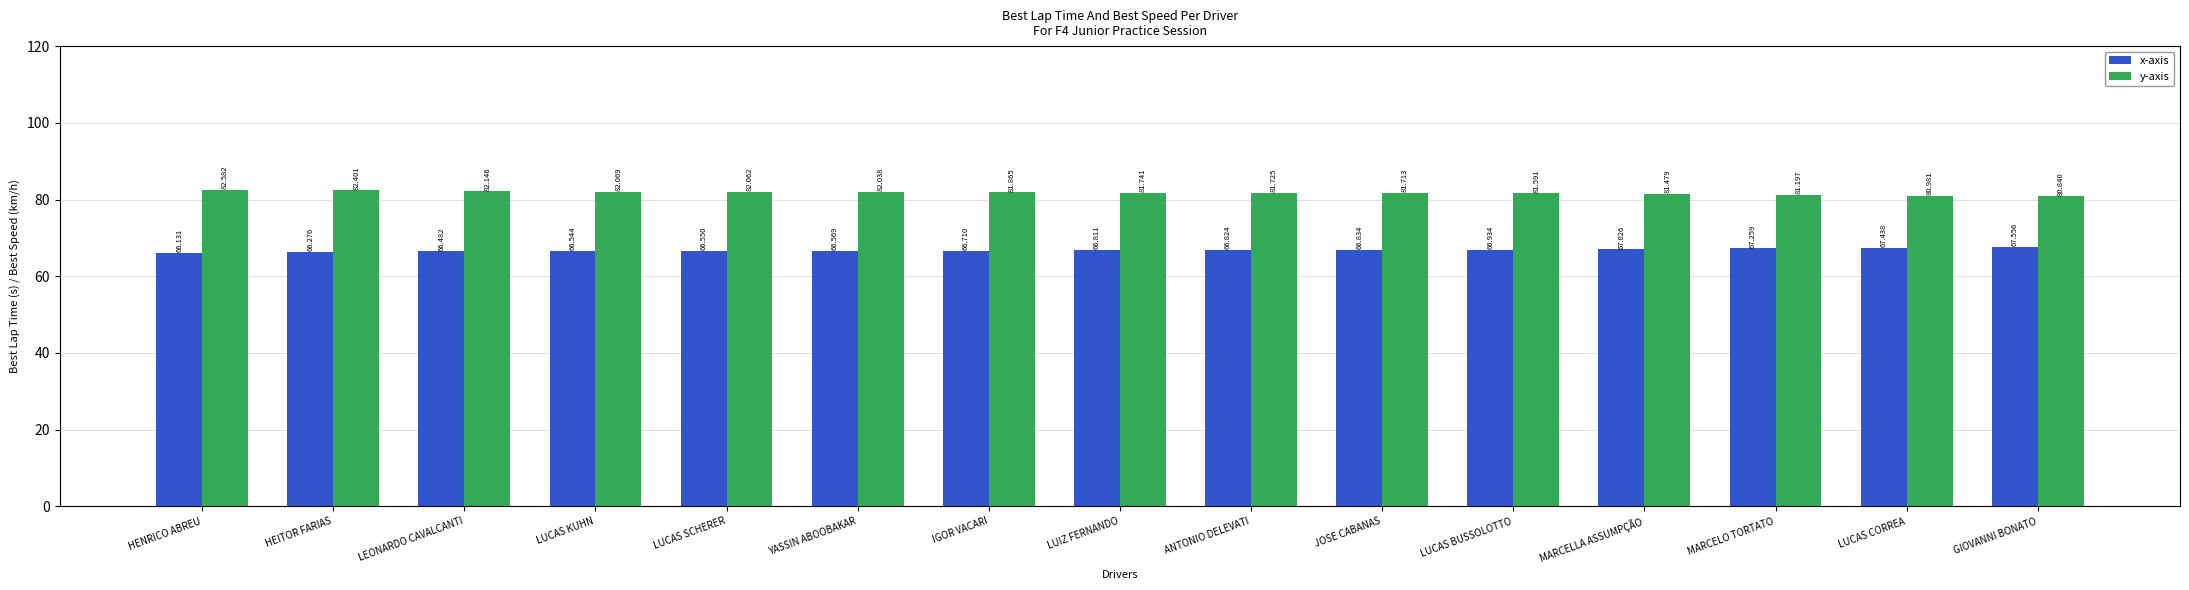

True or false: y-axis has a value of 122.8 at MARCELLA ASSUMPÇÃO.

False